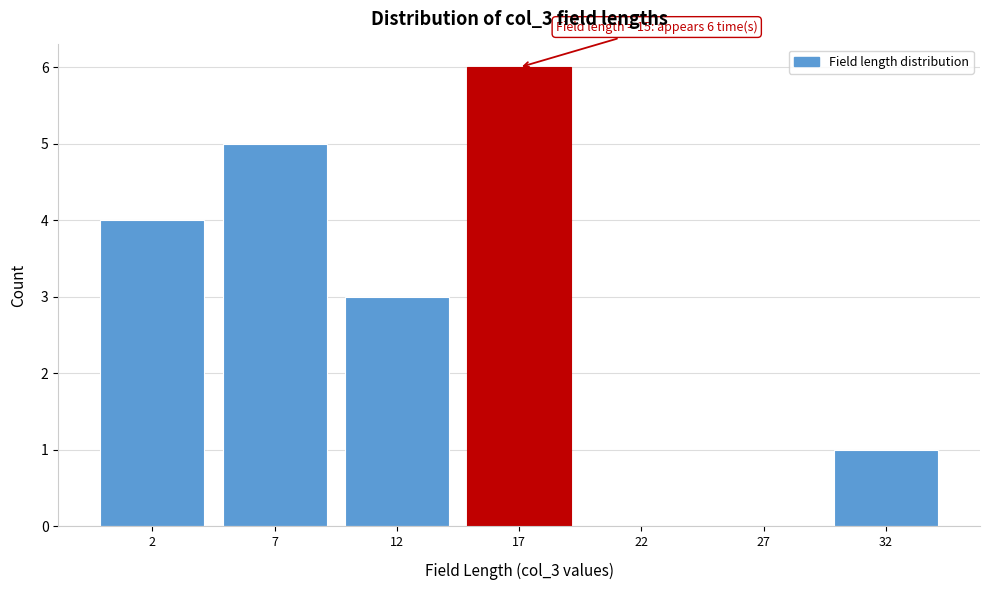

Reading right to left, extract all data points from this chart.

32=1	27=0	22=0	17=6	12=3	7=5	2=4